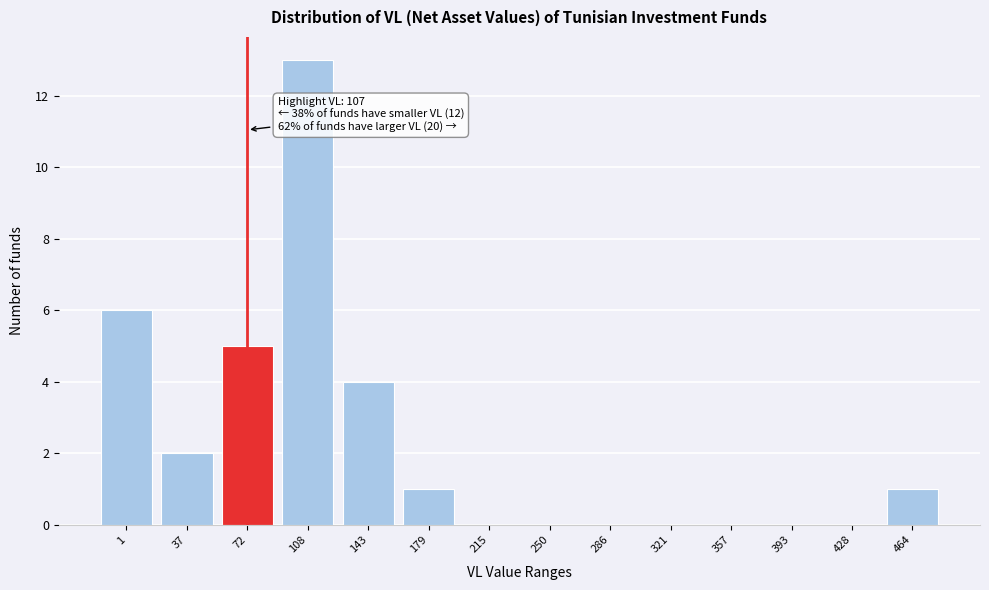

Reading left to right, transcribe all the data shown in this chart.

1=6	37=2	72=5	108=13	143=4	179=1	215=0	250=0	286=0	321=0	357=0	393=0	428=0	464=1